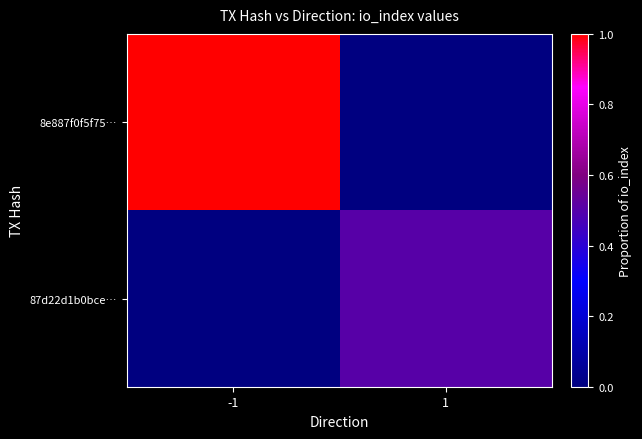

At which category is the sum across all series the highest?

-1